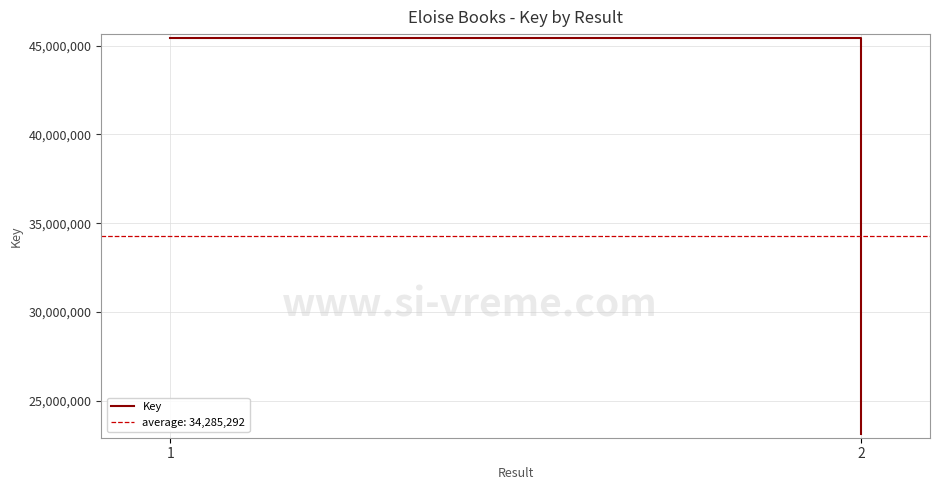

Reading left to right, transcribe all the data shown in this chart.

45423569	23147015